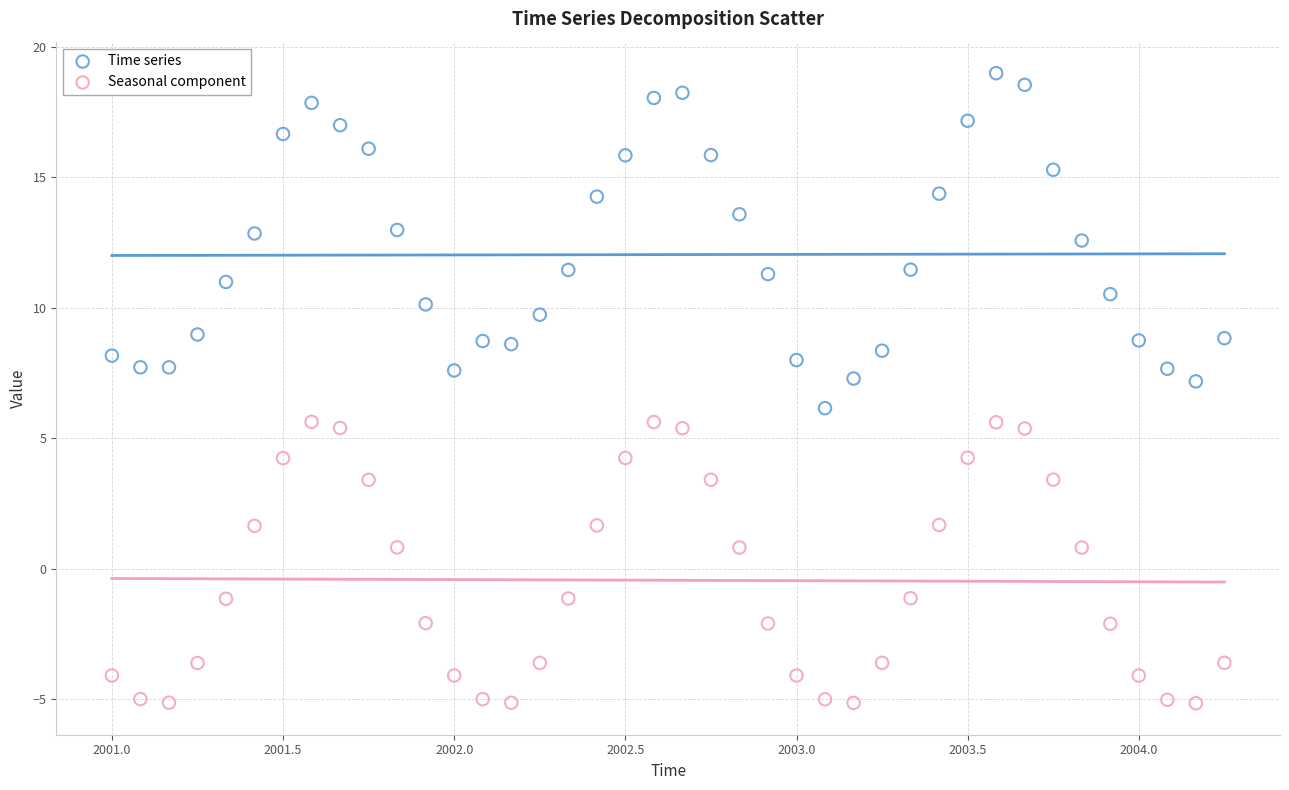

Which series has the widest spread of Y values?

Time series